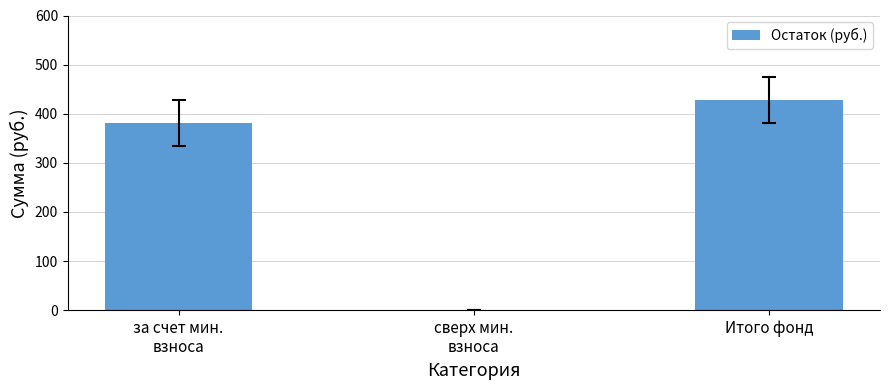

What is the average value?

269.6